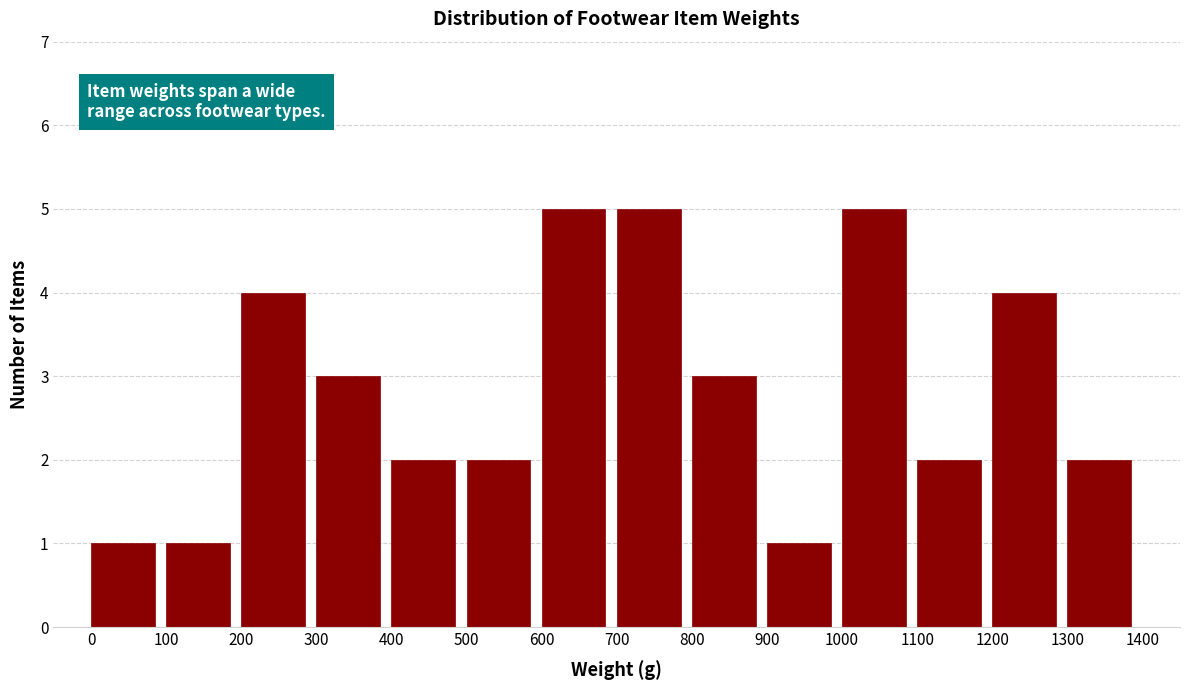

Reading left to right, list all the values displayed in this chart.

1	1	4	3	2	2	5	5	3	1	5	2	4	2